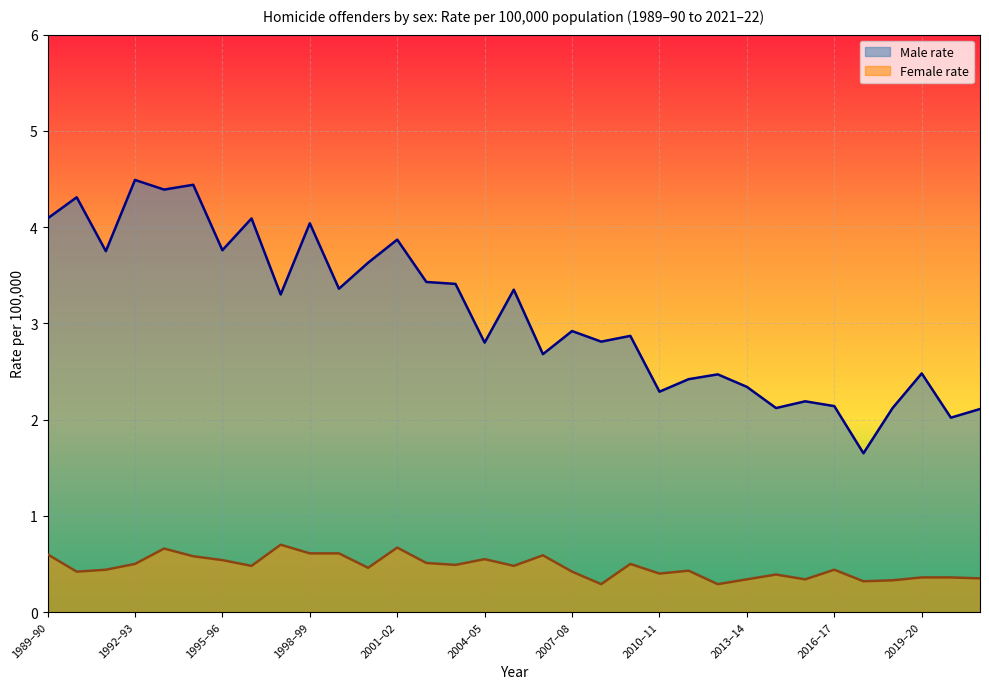

Reading right to left, extract all data points from this chart.

Male rate: 2.1	2.0	2.5	2.1	1.6	2.1	2.2	2.1	2.3	2.5	2.4	2.3	2.9	2.8	2.9	2.7	3.4	2.8	3.4	3.4	3.9	3.6	3.4	4.0	3.3	4.1	3.8	4.4	4.4	4.5	3.8	4.3	4.1
Female rate: 0.3	0.4	0.4	0.3	0.3	0.4	0.3	0.4	0.3	0.3	0.4	0.4	0.5	0.3	0.4	0.6	0.5	0.6	0.5	0.5	0.7	0.5	0.6	0.6	0.7	0.5	0.5	0.6	0.7	0.5	0.4	0.4	0.6